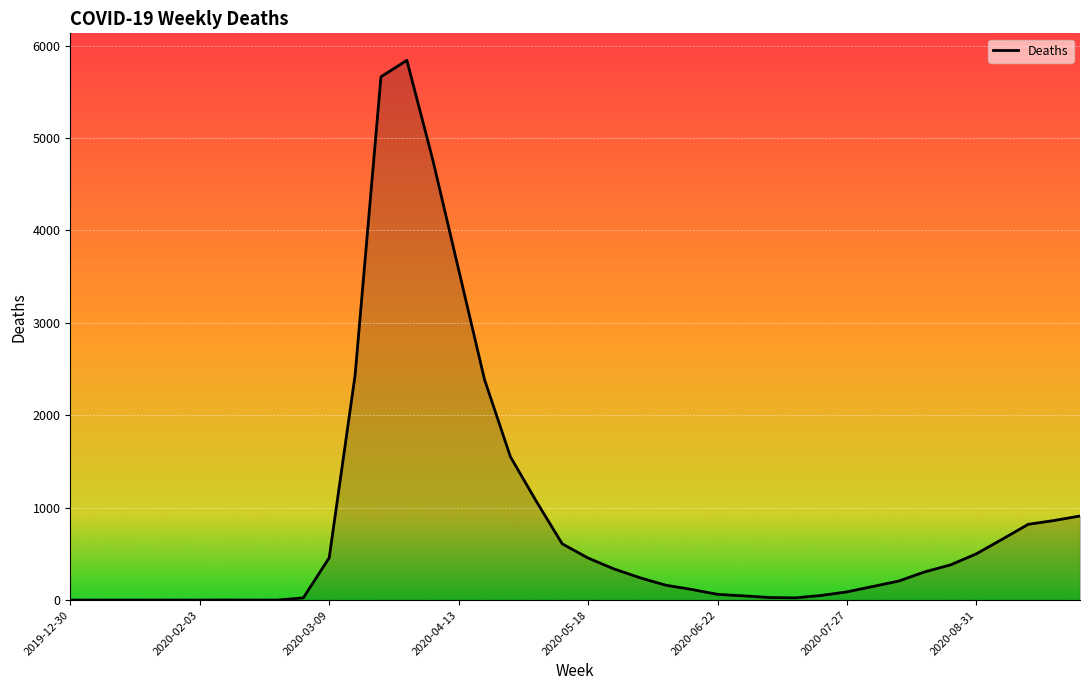

What is the maximum value shown in the chart?

5841